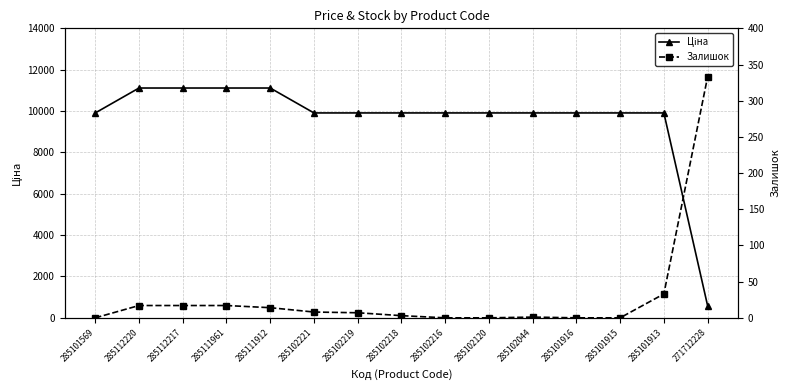

What is the label of the 9th point from the right?

285102219